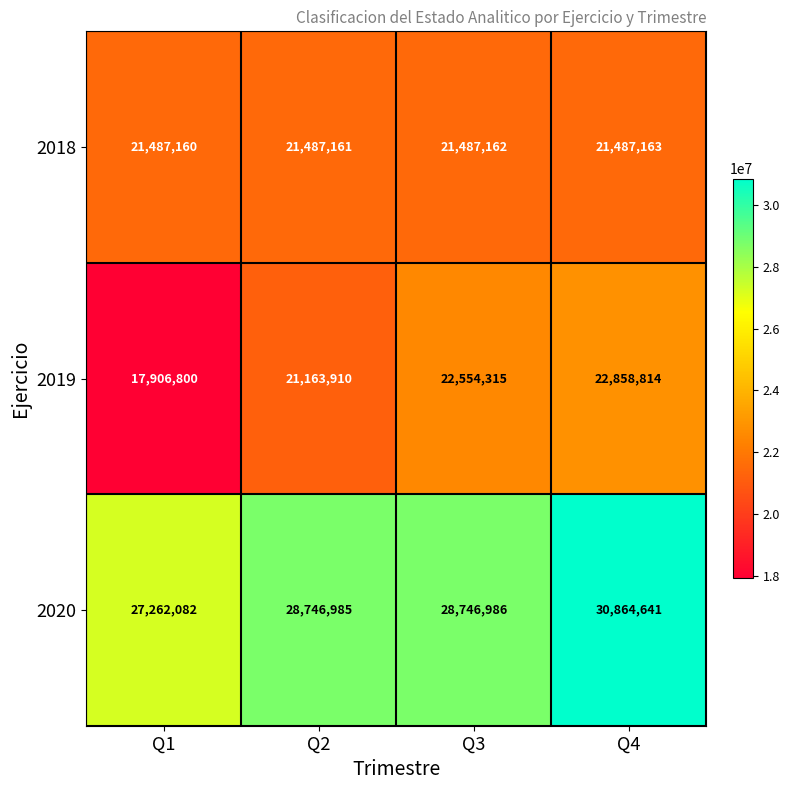

Is the value of 2018 at Q3 greater than the value of 2019 at Q3?

No